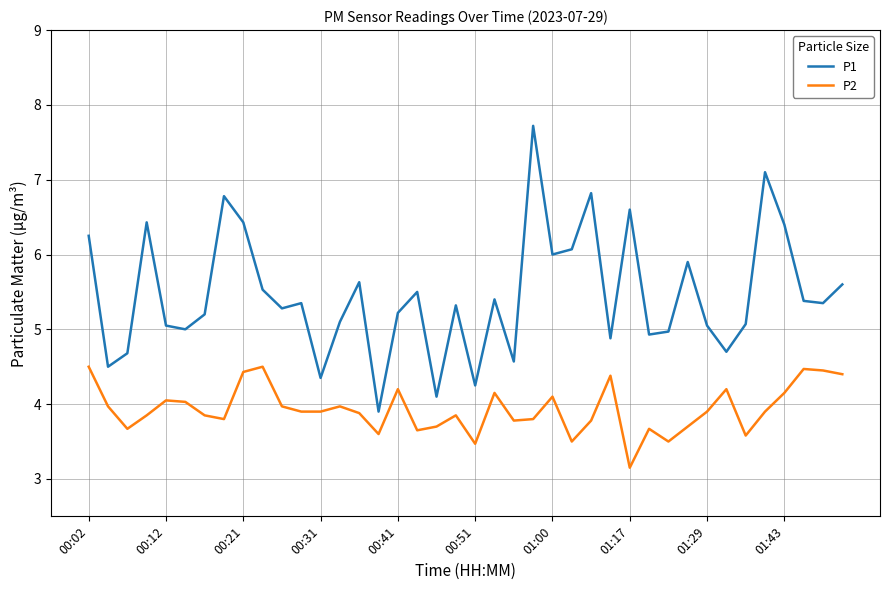

Which series has the largest range (max minus min)?

P1